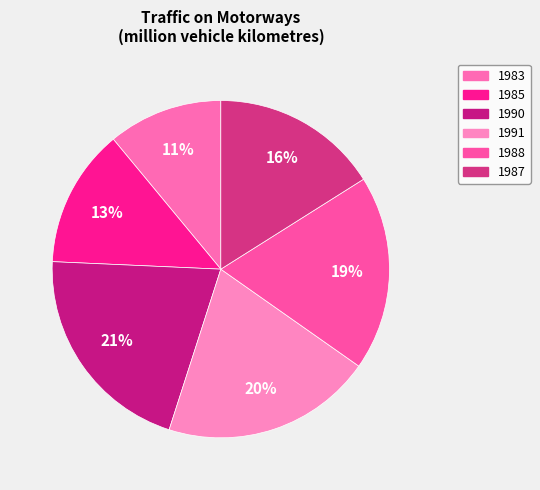

Which slice is the largest?

1990